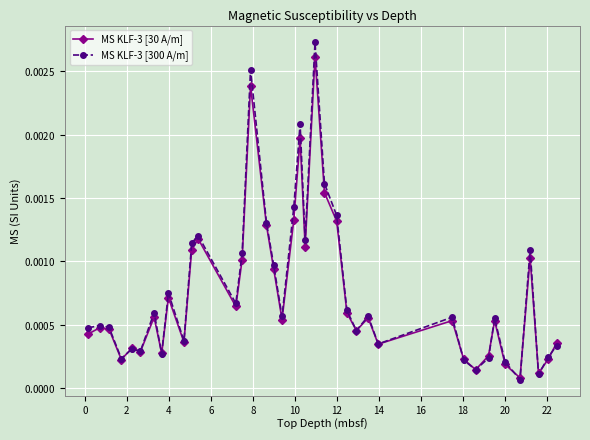

What are all the series names shown in the legend?

MS KLF-3 [30 A/m], MS KLF-3 [300 A/m]